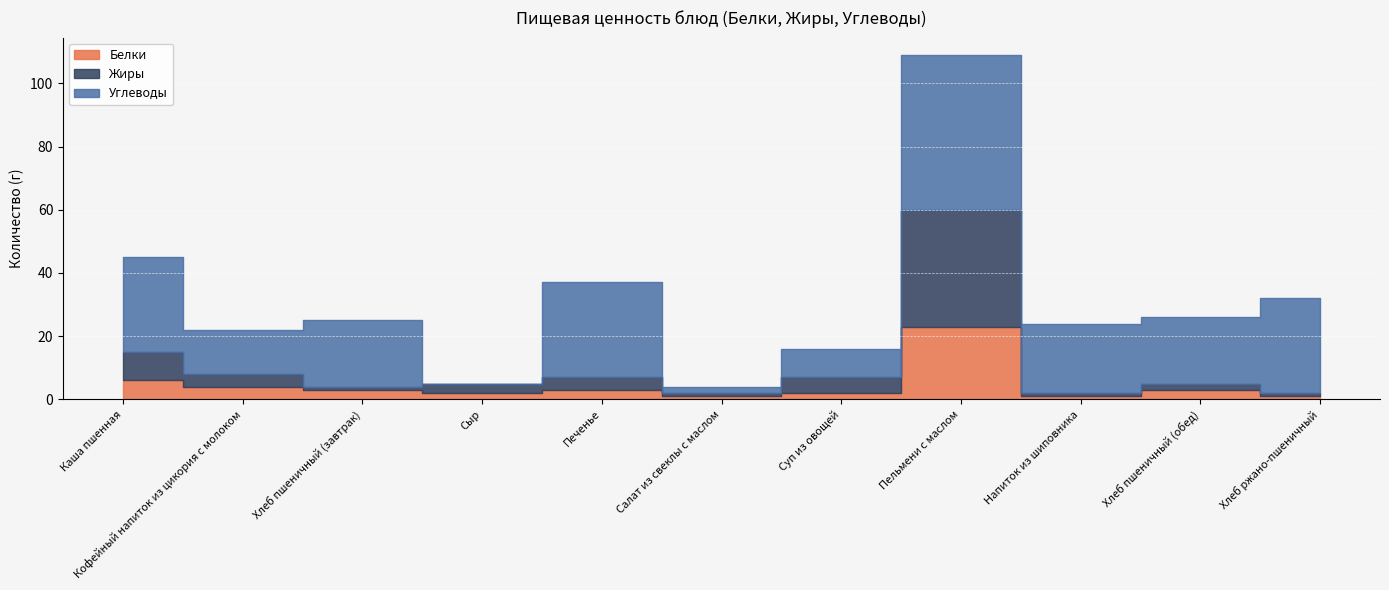

Which has a higher value, Сыр or Напиток из шиповника?

Сыр